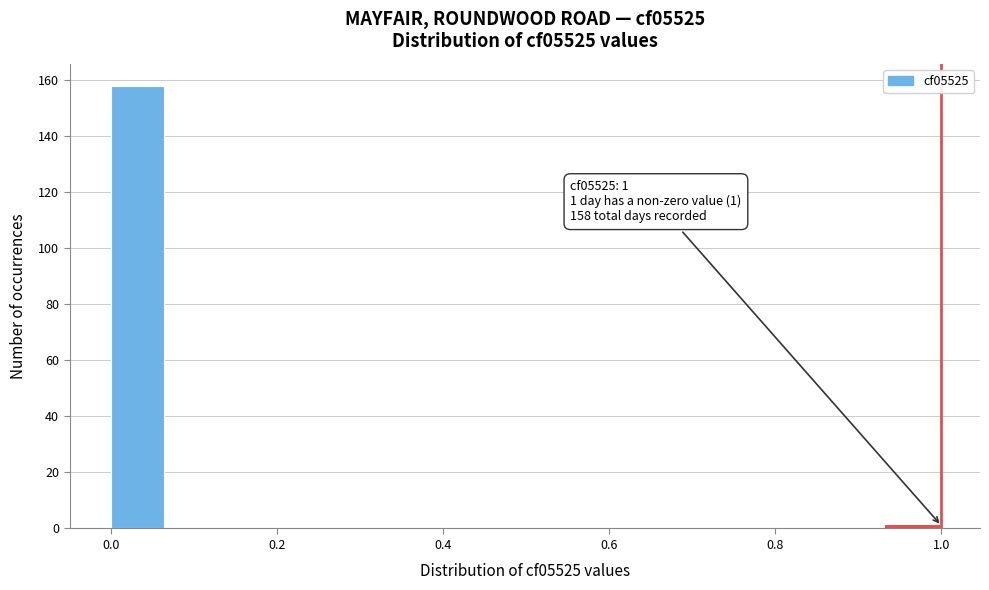

Read against the x-axis, roughly where is the centre of the tallest bar?

0.04